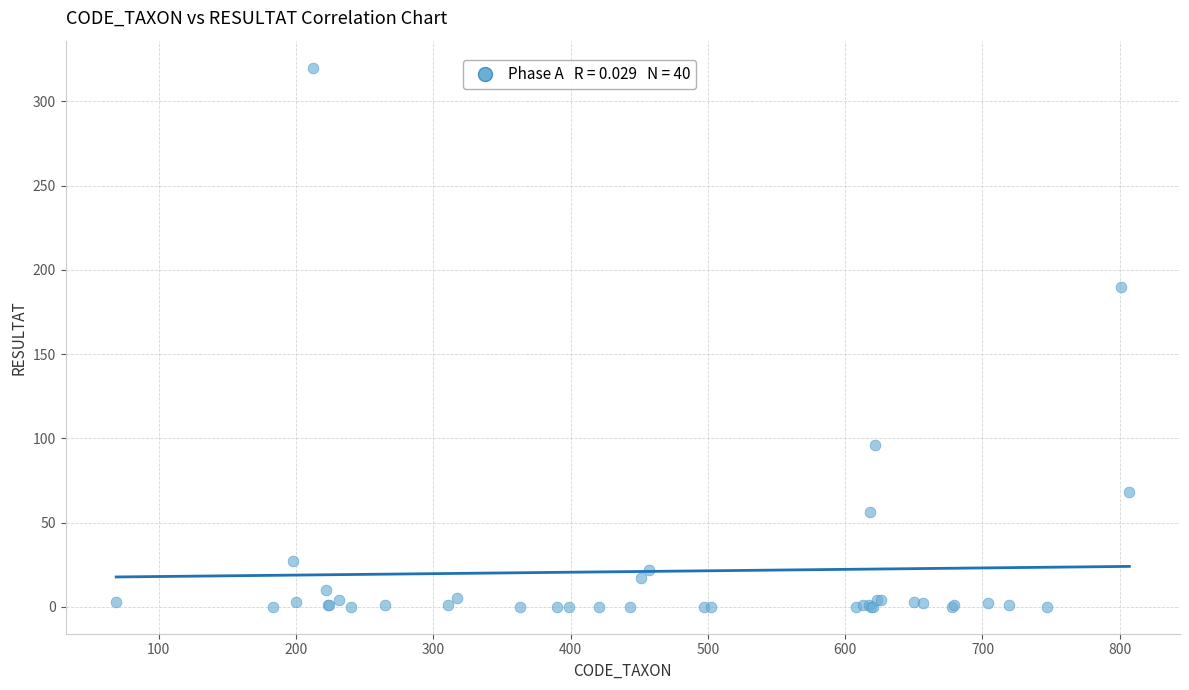

What Y value in the scatter plot is closest to 160?

190